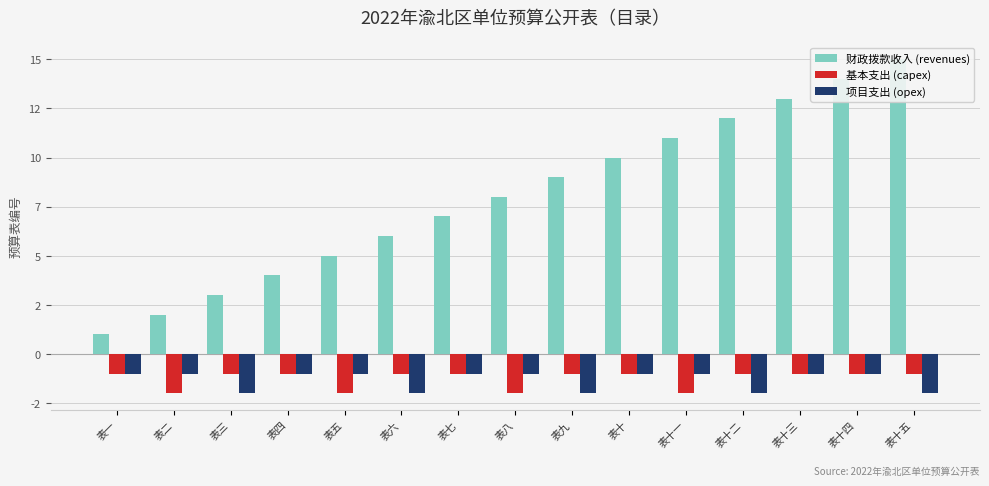

At which category is the sum across all series the highest?

表十四